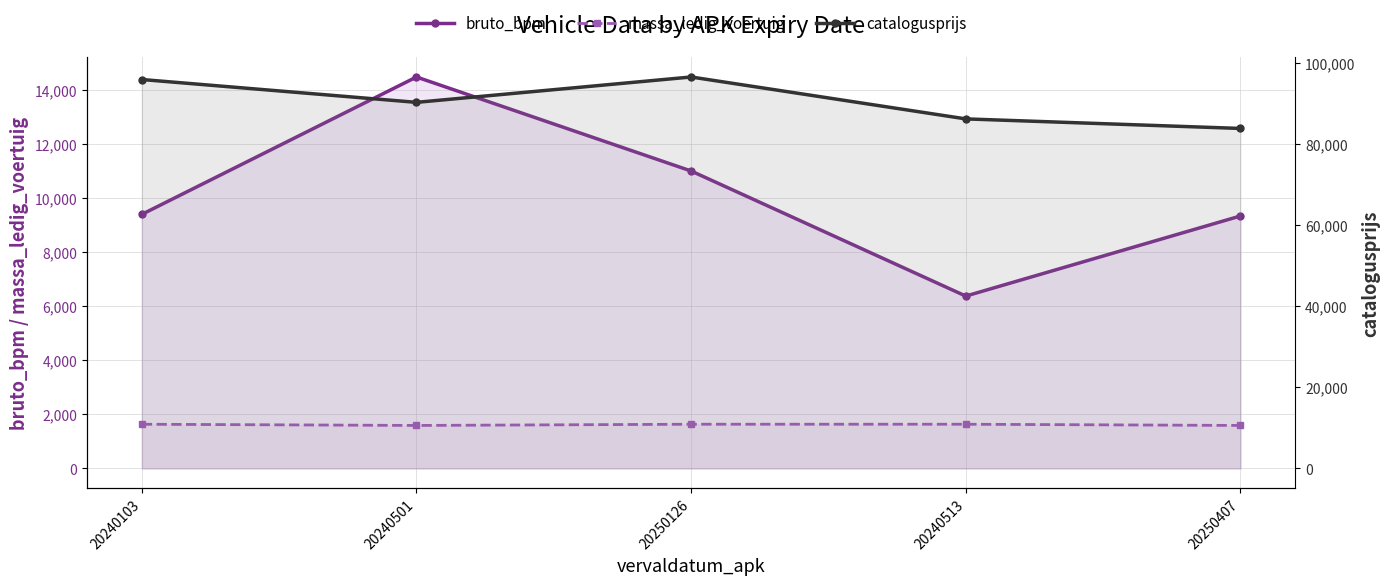

What is the label of the 5th point from the right?

20240103